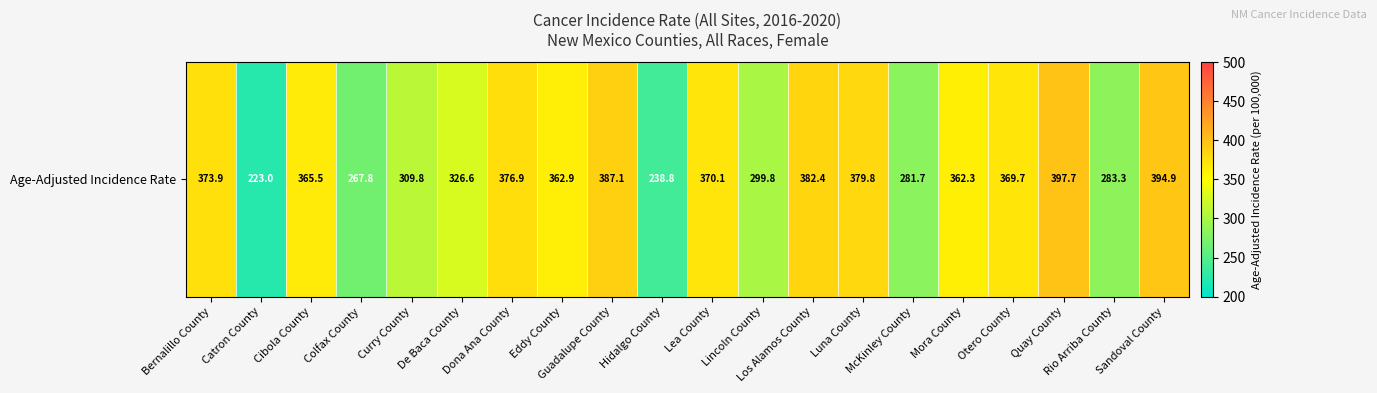

How many series are shown in this chart?

1